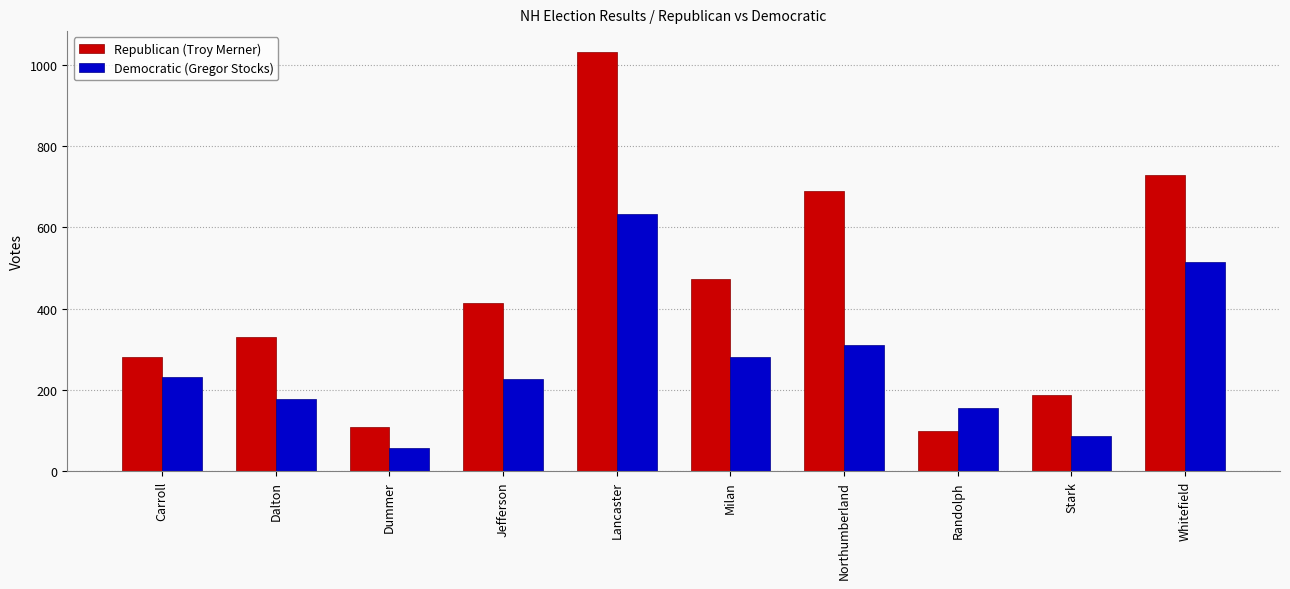

Does the chart contain stacked bars?

No